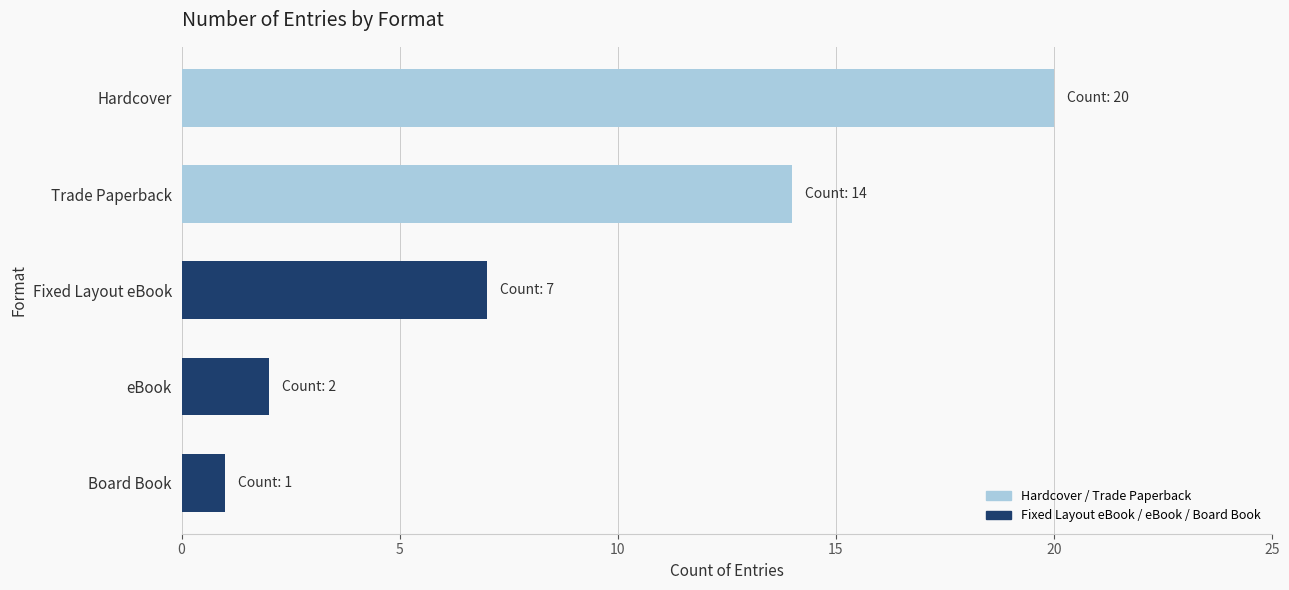

What is the label of the 2nd bar from the top?

Trade Paperback